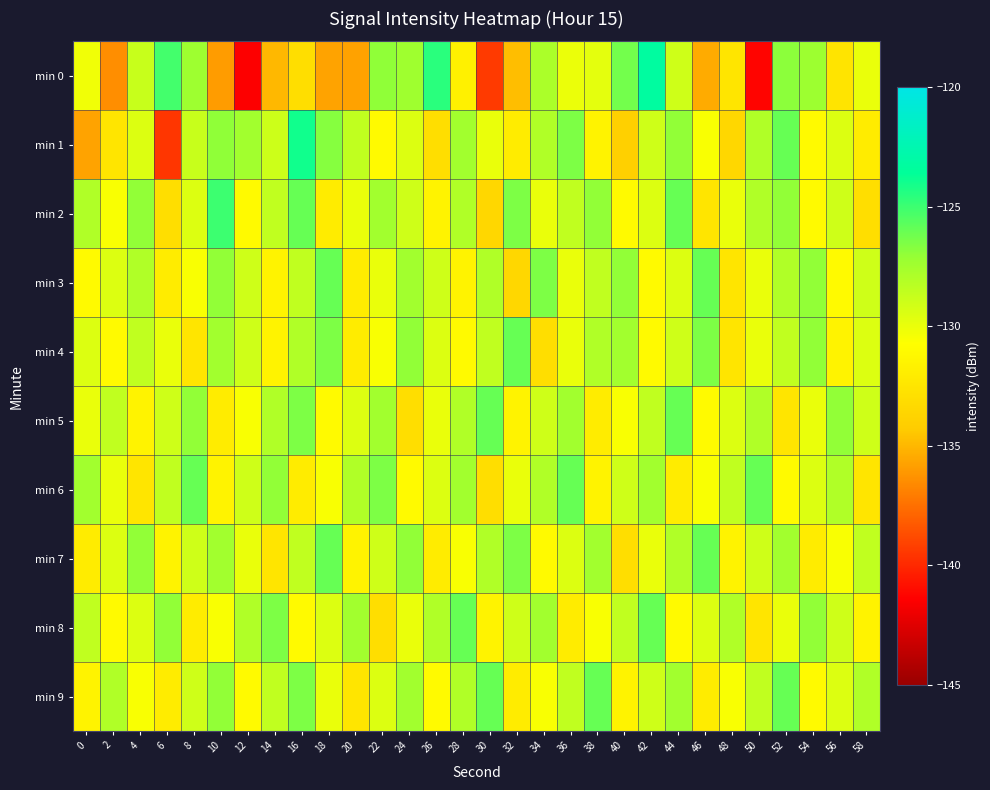

Reading left to right, what are all the values shown in this chart?

min 0: 0=-130.2	2=-136.4	4=-128.8	6=-125.1	8=-127.4	10=-135.9	12=-141.4	14=-135.0	16=-133.0	18=-135.7	20=-135.7	22=-126.9	24=-127.4	26=-124.5	28=-131.7	30=-139.4	32=-134.8	34=-127.8	36=-130.1	38=-129.8	40=-126.3	42=-123.2	44=-129.0	46=-135.4	48=-132.5	50=-141.3	52=-126.8	54=-127.3	56=-132.6	58=-130.0
min 1: 0=-135.7	2=-132.5	4=-129.5	6=-139.5	8=-128.7	10=-127.0	12=-127.5	14=-129.0	16=-124.0	18=-126.7	20=-128.5	22=-131.0	24=-129.5	26=-133.0	28=-127.5	30=-130.0	32=-132.0	34=-128.0	36=-126.5	38=-131.5	40=-134.0	42=-129.0	44=-127.0	46=-130.5	48=-133.5	50=-128.0	52=-126.0	54=-131.0	56=-129.5	58=-132.0
min 2: 0=-128.0	2=-130.5	4=-127.0	6=-133.0	8=-129.5	10=-125.0	12=-131.0	14=-128.5	16=-126.0	18=-132.0	20=-130.0	22=-127.5	24=-129.0	26=-131.5	28=-128.0	30=-133.5	32=-126.5	34=-130.0	36=-128.5	38=-127.0	40=-131.0	42=-129.5	44=-126.0	46=-132.5	48=-130.0	50=-128.0	52=-127.0	54=-131.0	56=-129.0	58=-133.0
min 3: 0=-131.0	2=-129.5	4=-128.0	6=-132.0	8=-130.5	10=-127.0	12=-129.0	14=-131.5	16=-128.5	18=-126.0	20=-132.0	22=-130.0	24=-127.5	26=-129.0	28=-131.5	30=-128.0	32=-133.5	34=-126.5	36=-130.0	38=-128.5	40=-127.0	42=-131.0	44=-129.5	46=-126.0	48=-132.5	50=-130.0	52=-128.0	54=-127.0	56=-131.0	58=-129.0
min 4: 0=-129.5	2=-131.0	4=-128.5	6=-130.0	8=-132.5	10=-127.5	12=-129.0	14=-131.5	16=-128.0	18=-126.5	20=-132.0	22=-130.5	24=-127.0	26=-129.5	28=-131.0	30=-128.5	32=-126.0	34=-133.0	36=-130.0	38=-128.0	40=-127.5	42=-131.0	44=-129.0	46=-126.5	48=-132.5	50=-130.0	52=-128.5	54=-127.0	56=-131.5	58=-129.5
min 5: 0=-130.0	2=-128.5	4=-131.5	6=-129.0	8=-127.0	10=-132.0	12=-130.5	14=-128.0	16=-126.5	18=-131.0	20=-129.5	22=-127.5	24=-133.0	26=-130.0	28=-128.0	30=-126.0	32=-131.5	34=-129.0	36=-127.5	38=-132.0	40=-130.5	42=-128.5	44=-126.0	46=-131.0	48=-129.5	50=-128.0	52=-132.5	54=-130.0	56=-127.0	58=-129.0
min 6: 0=-127.5	2=-130.0	4=-132.5	6=-128.5	8=-126.0	10=-131.5	12=-129.0	14=-127.0	16=-132.0	18=-130.5	20=-128.0	22=-126.5	24=-131.0	26=-129.5	28=-127.5	30=-133.0	32=-130.0	34=-128.0	36=-126.0	38=-131.5	40=-129.0	42=-127.5	44=-132.0	46=-130.5	48=-128.5	50=-126.0	52=-131.0	54=-129.5	56=-128.0	58=-132.5
min 7: 0=-132.0	2=-129.5	4=-127.0	6=-131.5	8=-129.0	10=-127.5	12=-130.0	14=-132.5	16=-128.5	18=-126.0	20=-131.5	22=-129.0	24=-127.0	26=-132.0	28=-130.5	30=-128.0	32=-126.5	34=-131.0	36=-129.5	38=-127.5	40=-133.0	42=-130.0	44=-128.0	46=-126.0	48=-131.5	50=-129.0	52=-127.5	54=-132.0	56=-130.5	58=-128.5
min 8: 0=-128.5	2=-131.0	4=-129.5	6=-127.0	8=-132.0	10=-130.5	12=-128.0	14=-126.5	16=-131.0	18=-129.5	20=-127.5	22=-133.0	24=-130.0	26=-128.0	28=-126.0	30=-131.5	32=-129.0	34=-127.5	36=-132.0	38=-130.5	40=-128.5	42=-126.0	44=-131.0	46=-129.5	48=-128.0	50=-132.5	52=-130.0	54=-127.0	56=-129.0	58=-131.5
min 9: 0=-131.5	2=-128.0	4=-130.5	6=-132.0	8=-129.0	10=-127.0	12=-131.0	14=-128.5	16=-126.5	18=-130.0	20=-132.5	22=-129.5	24=-127.5	26=-131.0	28=-128.0	30=-126.0	32=-132.0	34=-130.5	36=-128.5	38=-126.0	40=-131.5	42=-129.0	44=-127.5	46=-132.0	48=-130.5	50=-128.5	52=-126.0	54=-131.0	56=-129.5	58=-128.0